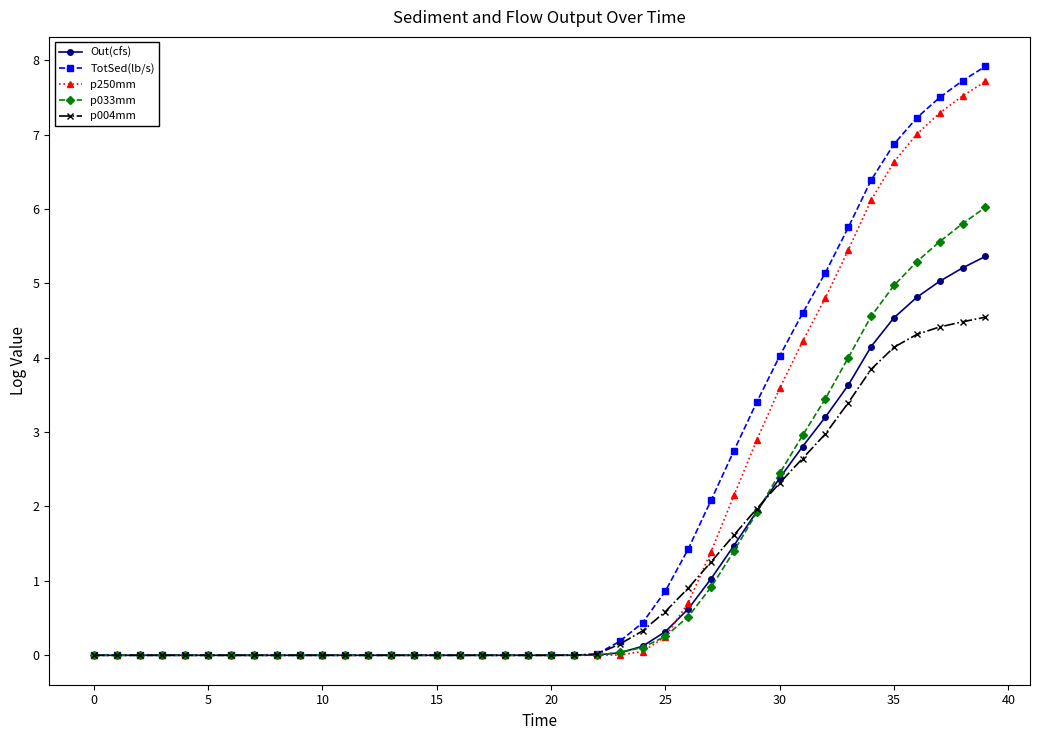

What are all the series names shown in the legend?

Out(cfs), TotSed(lb/s), p250mm, p033mm, p004mm